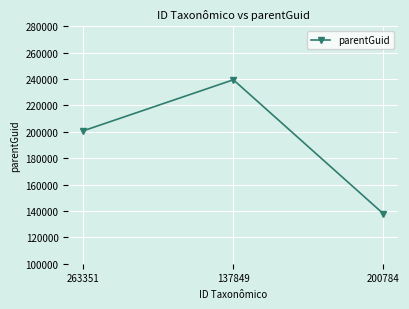

Which category has the lowest value across all series?

200784